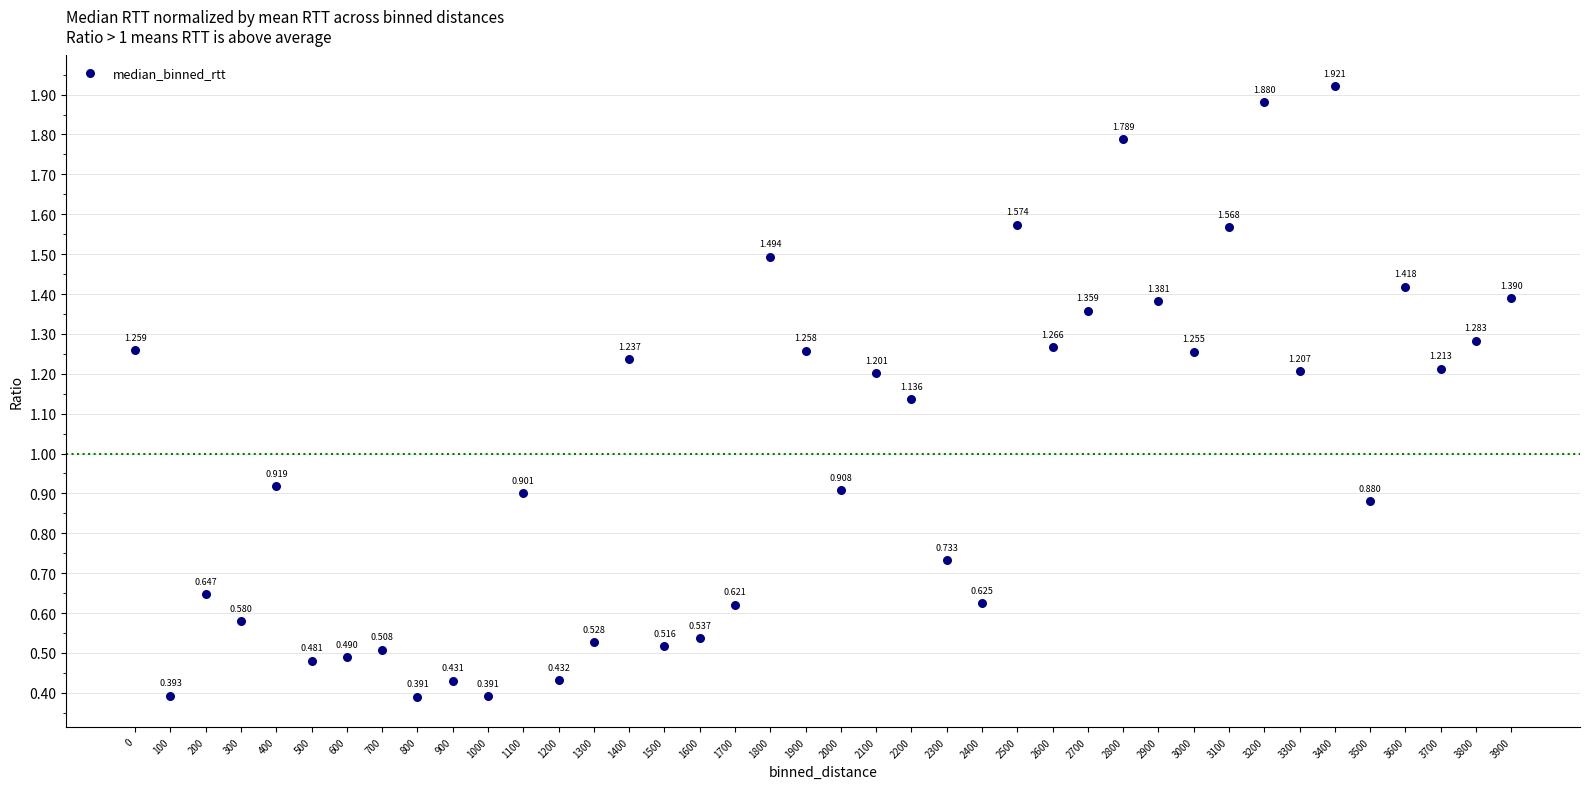

Count the number of points in this scatter plot.

40